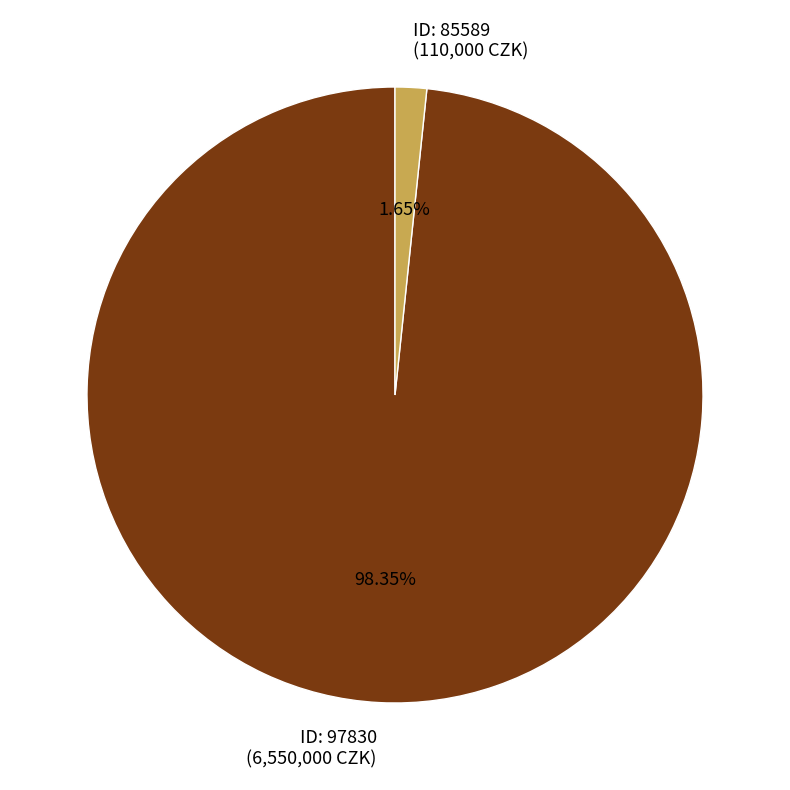

Which has a higher value, ID: 85589 (110,000 CZK) or ID: 97830 (6,550,000 CZK)?

ID: 97830 (6,550,000 CZK)